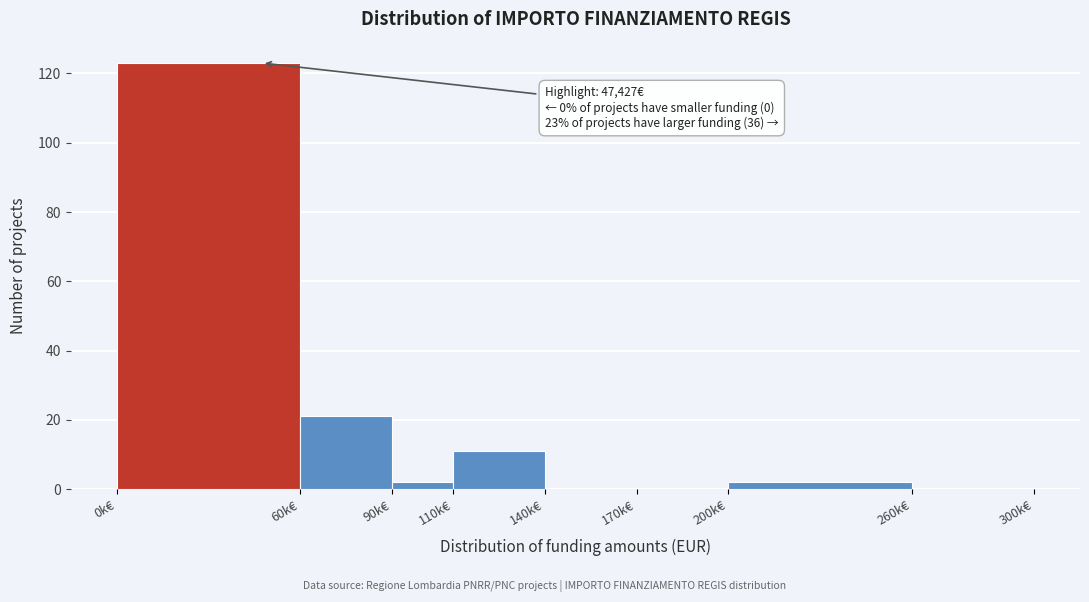

Reading right to left, extract all data points from this chart.

260k€=0	200k€=2	170k€=0	140k€=0	110k€=11	90k€=2	60k€=21	0k€=123